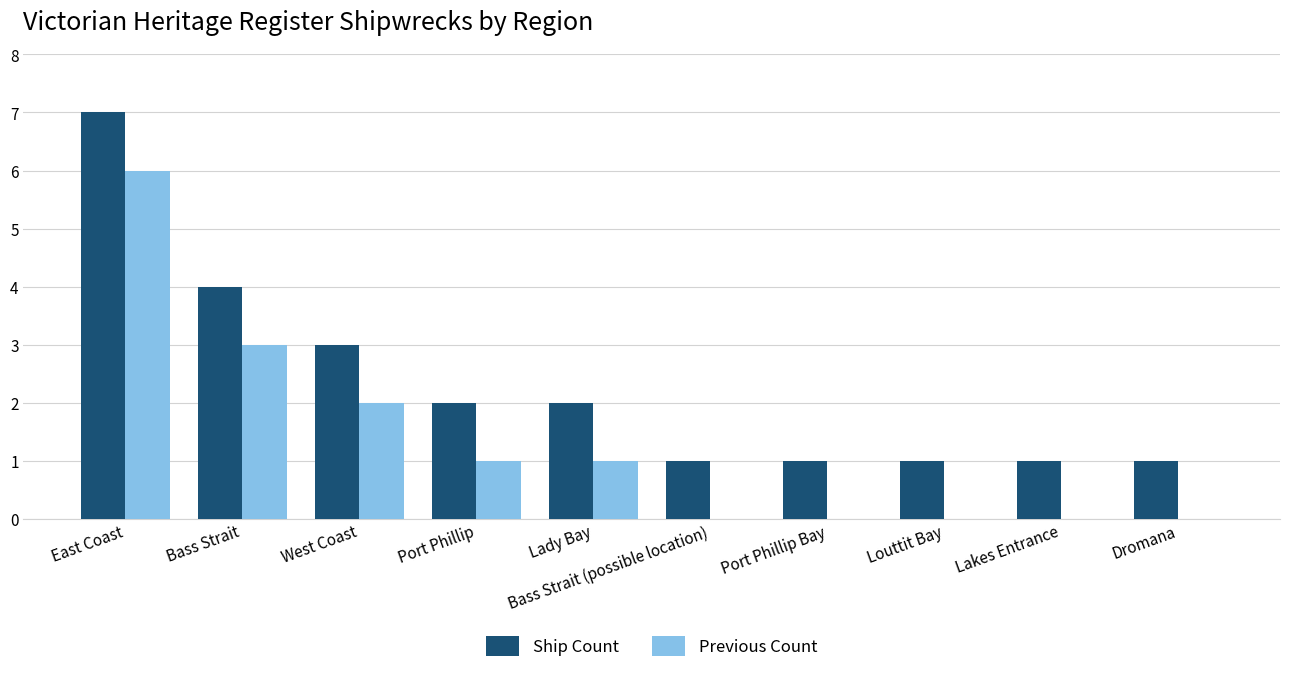

What is the sum of all Previous Count values?

13